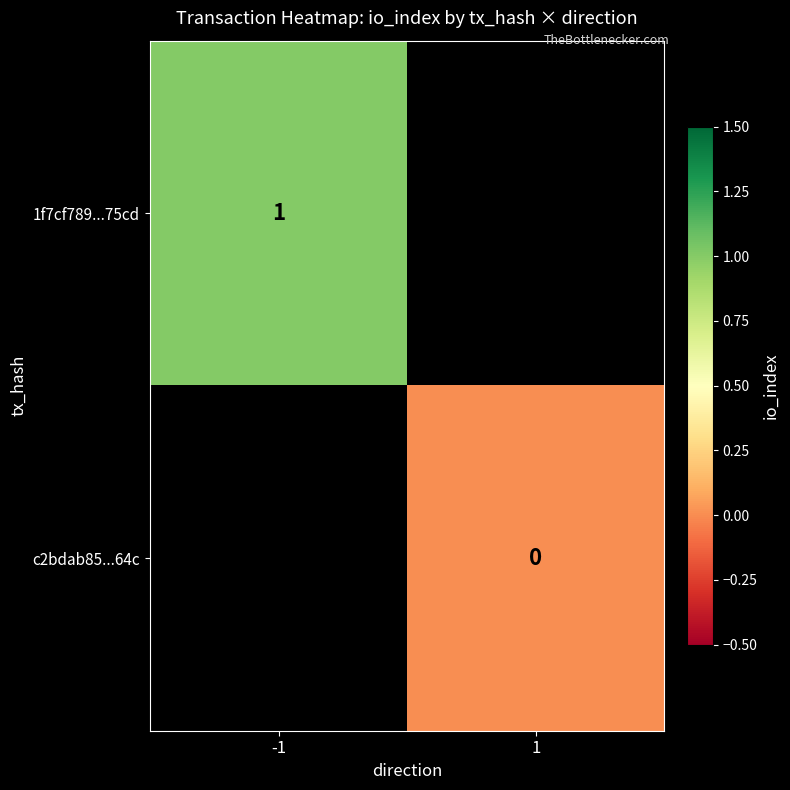

Is it true that 1f7cf789...75cd equals 1 at -1?

True